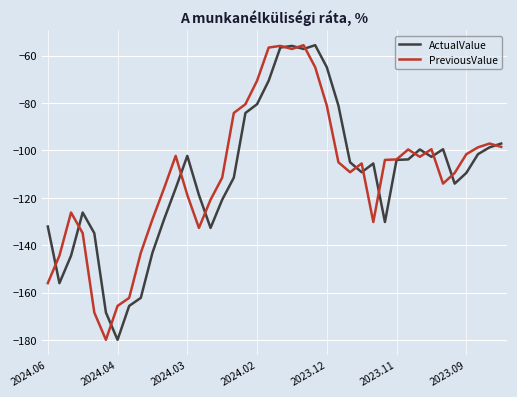

What is the smallest value displayed?

-179.9